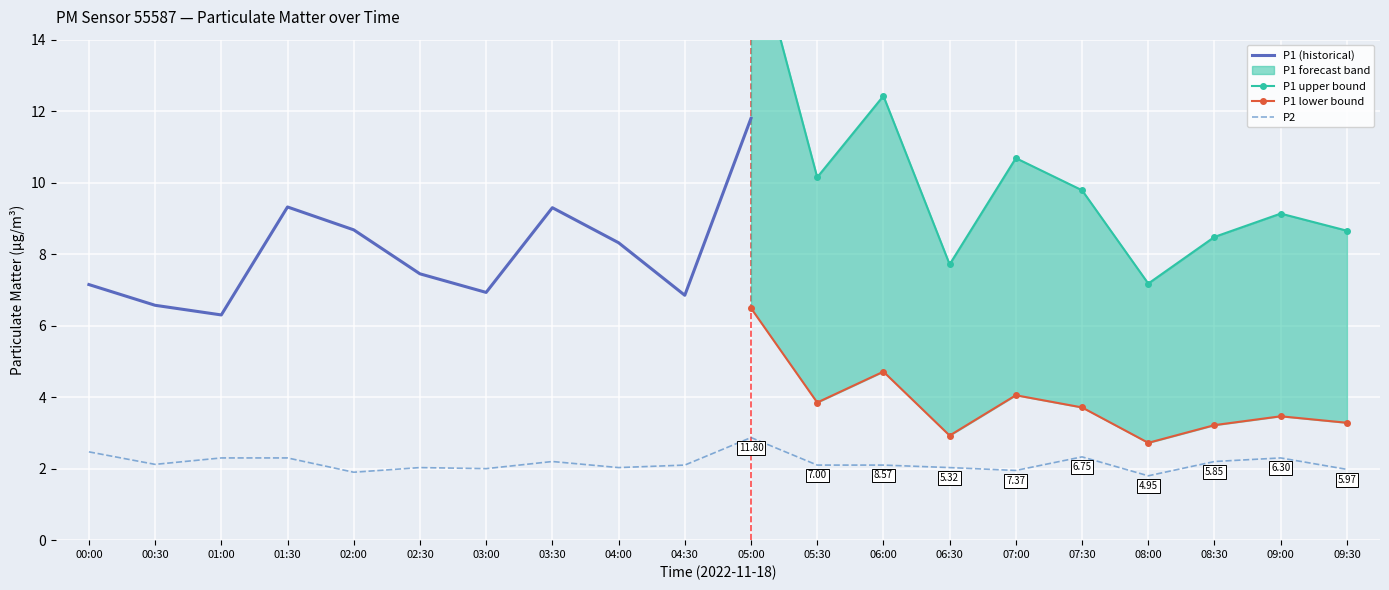

Reading right to left, what are all the values shown in this chart?

09:30=2.0	09:00=2.3	08:30=2.2	08:00=1.8	07:30=2.3	07:00=1.9	06:30=2.0	06:00=2.1	05:30=2.1	05:00=2.9	04:30=2.1	04:00=2.0	03:30=2.2	03:00=2.0	02:30=2.0	02:00=1.9	01:30=2.3	01:00=2.3	00:30=2.1	00:00=2.5